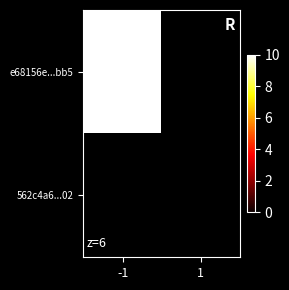

Count the e68156e18cef2c5b9009a94893a6a7f25df8bb5 values in the range 0 to 10.

2